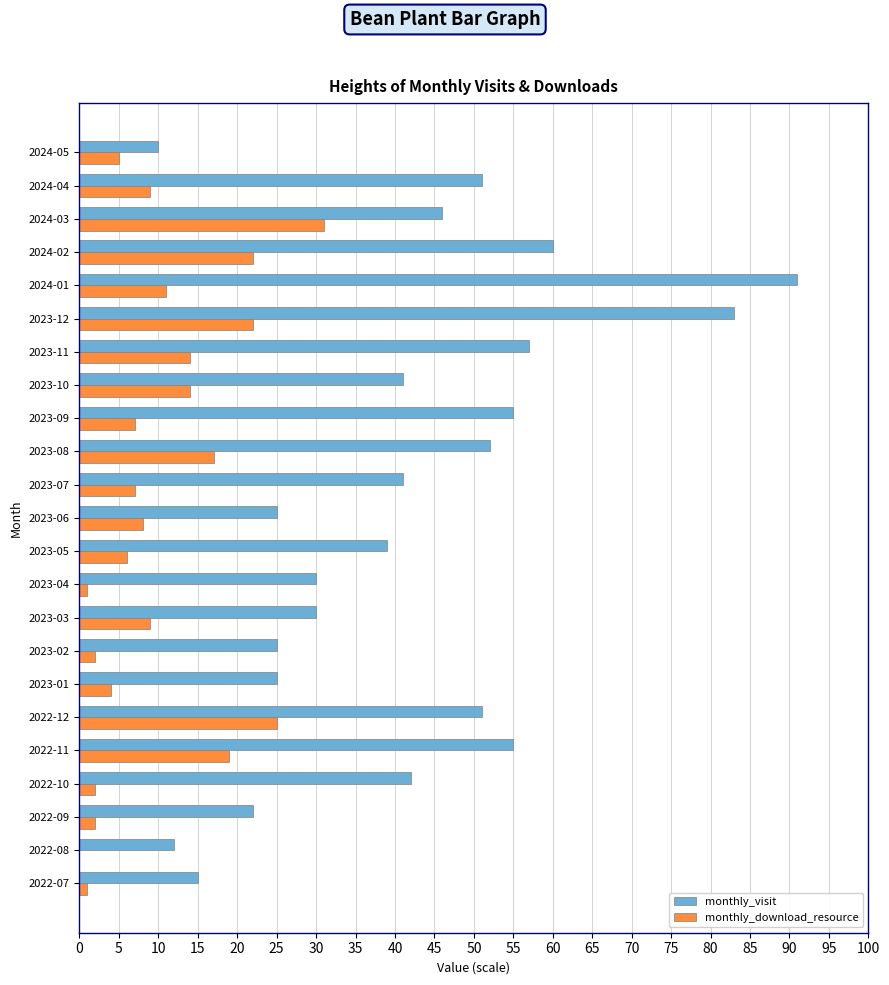

Between 2023-03 and 2023-11, which series saw the biggest shift?

monthly_visit